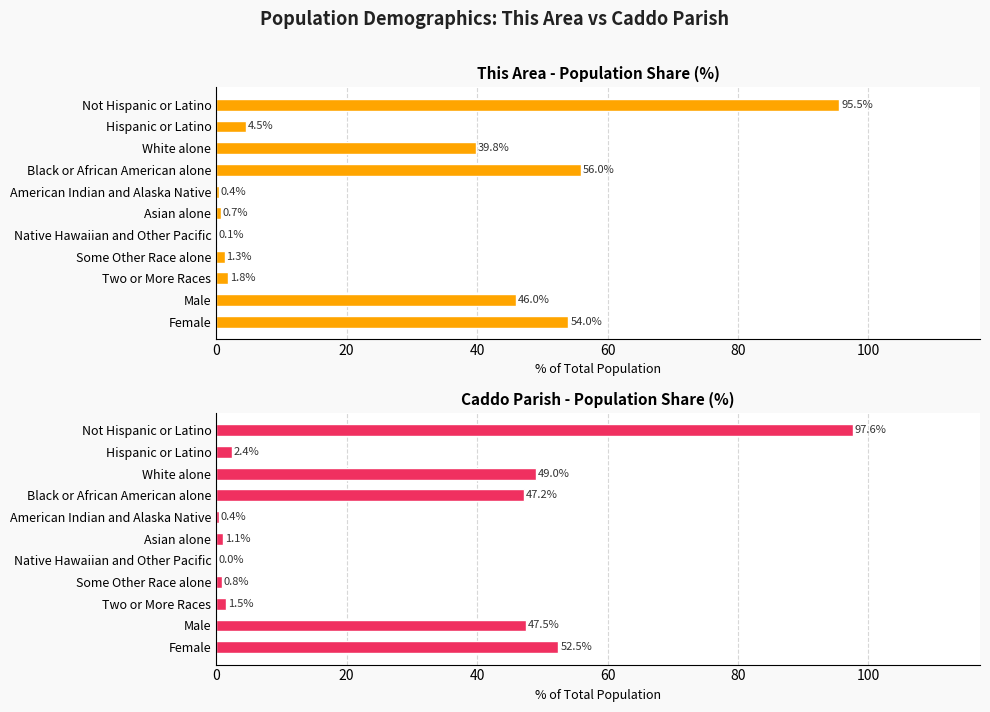

True or false: This Area - Population Share (%) has a value of 74.8 at Female.

False